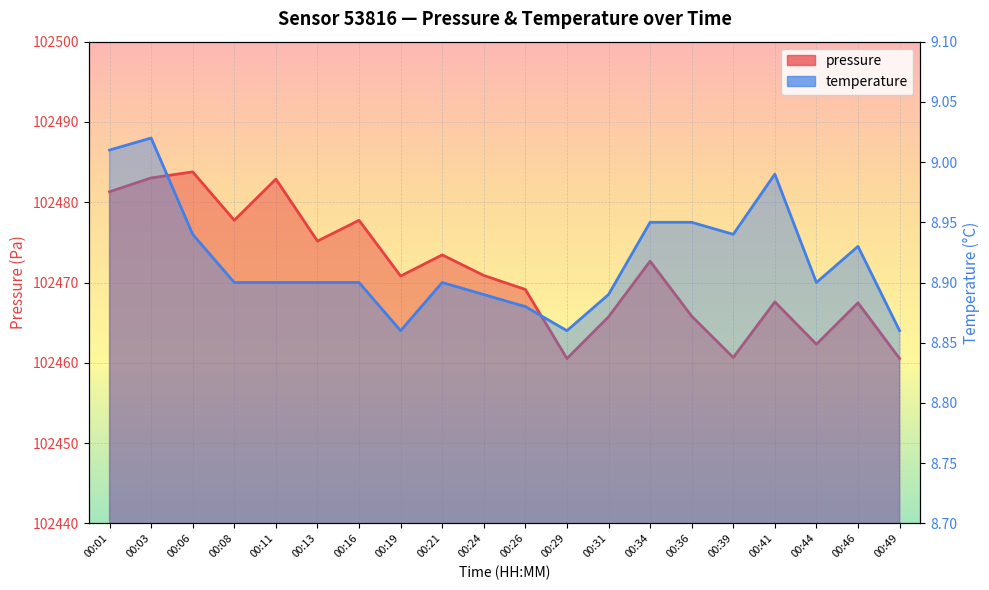

Between 00:26 and 00:46, which is larger?

00:26